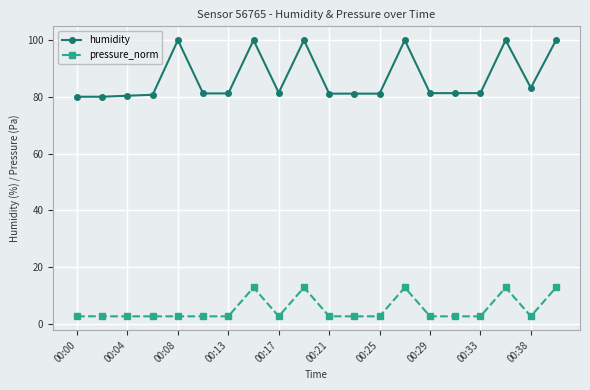

Which series has the widest spread of values?

humidity